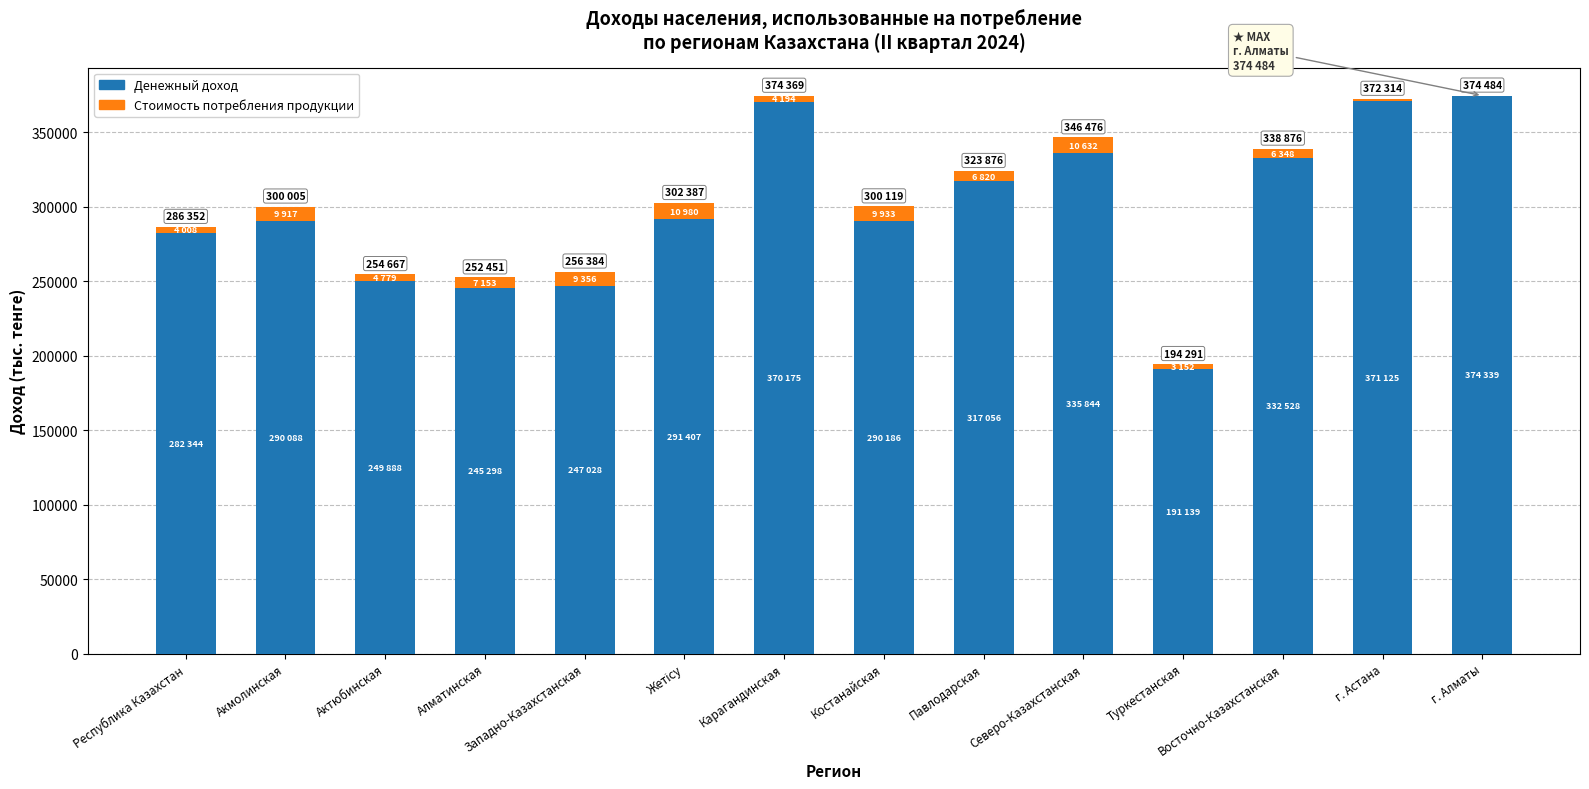

What is the total value across all series at Костанайская?

300119